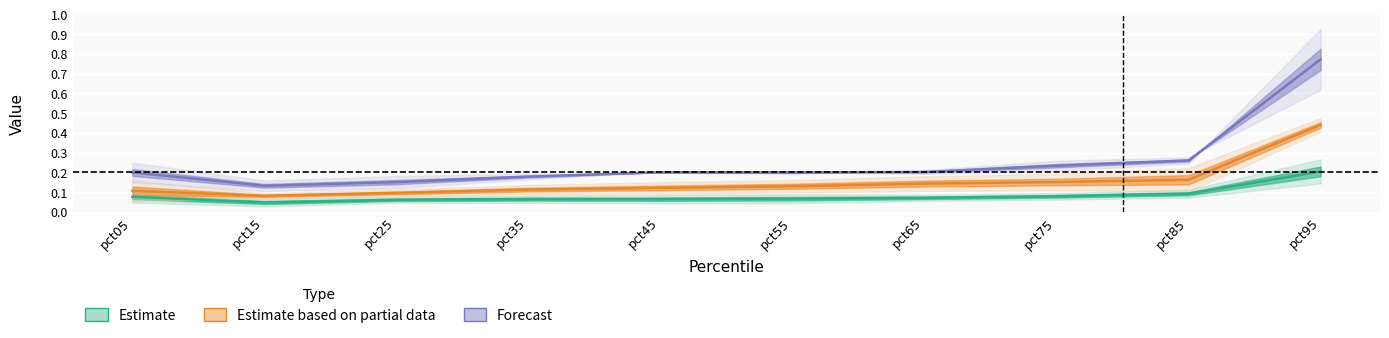

Does the chart display data point markers on the line(s)?

No